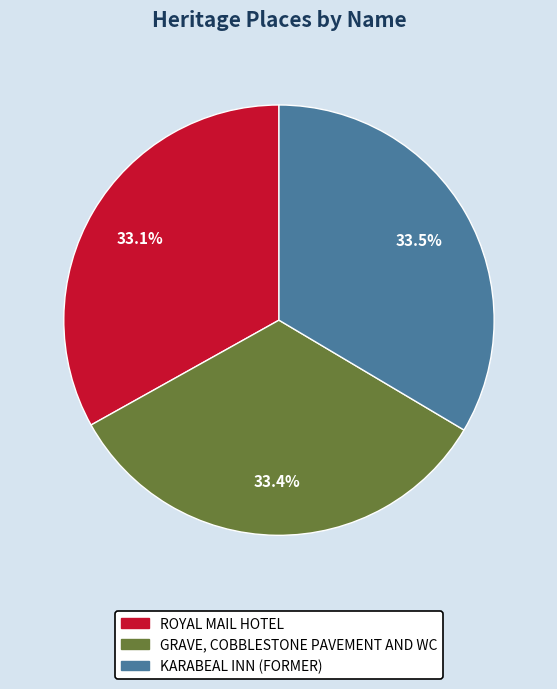

Count the number of slices in the pie.

3